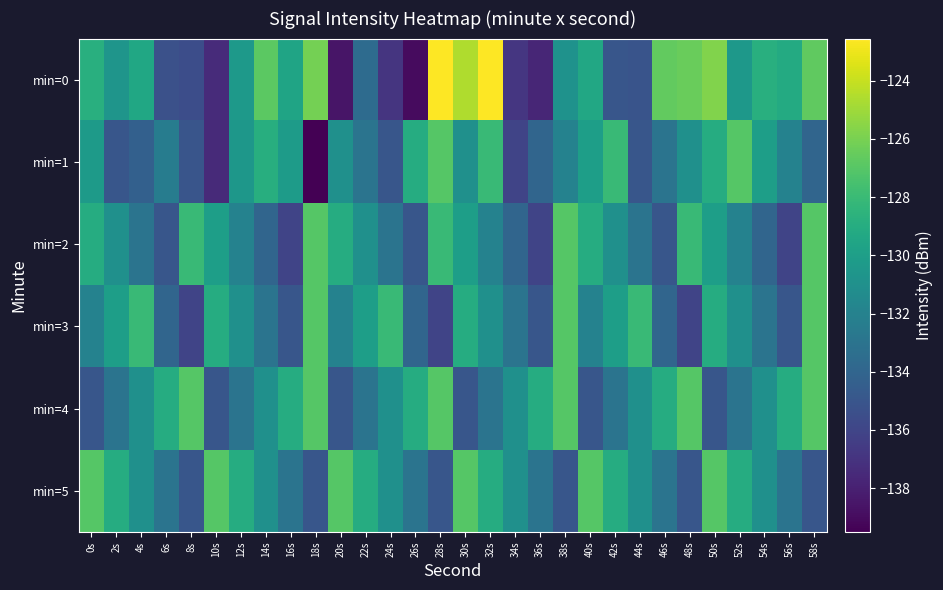

Reading left to right, extract all data points from this chart.

min=0: 0s=-128.8	2s=-130.6	4s=-129.4	6s=-135.3	8s=-135.5	10s=-137.4	12s=-130.4	14s=-126.8	16s=-129.6	18s=-126.1	20s=-138.6	22s=-133.6	24s=-136.9	26s=-139.0	28s=-122.6	30s=-124.6	32s=-122.6	34s=-136.8	36s=-137.7	38s=-130.8	40s=-129.3	42s=-134.9	44s=-135.1	46s=-126.6	48s=-126.4	50s=-125.8	52s=-130.5	54s=-128.8	56s=-129.1	58s=-126.7
min=1: 0s=-130.3	2s=-134.9	4s=-134.3	6s=-132.4	8s=-135.0	10s=-137.5	12s=-130.5	14s=-128.9	16s=-130.2	18s=-139.5	20s=-131.0	22s=-133.0	24s=-135.0	26s=-129.0	28s=-127.0	30s=-131.0	32s=-128.0	34s=-136.0	36s=-134.0	38s=-132.0	40s=-130.0	42s=-128.0	44s=-135.0	46s=-133.0	48s=-131.0	50s=-129.0	52s=-127.0	54s=-130.0	56s=-132.0	58s=-134.0
min=2: 0s=-129.0	2s=-131.0	4s=-133.0	6s=-135.0	8s=-128.0	10s=-130.0	12s=-132.0	14s=-134.0	16s=-136.0	18s=-127.0	20s=-129.0	22s=-131.0	24s=-133.0	26s=-135.0	28s=-128.0	30s=-130.0	32s=-132.0	34s=-134.0	36s=-136.0	38s=-127.0	40s=-129.0	42s=-131.0	44s=-133.0	46s=-135.0	48s=-128.0	50s=-130.0	52s=-132.0	54s=-134.0	56s=-136.0	58s=-127.0
min=3: 0s=-132.0	2s=-130.0	4s=-128.0	6s=-134.0	8s=-136.0	10s=-129.0	12s=-131.0	14s=-133.0	16s=-135.0	18s=-127.0	20s=-132.0	22s=-130.0	24s=-128.0	26s=-134.0	28s=-136.0	30s=-129.0	32s=-131.0	34s=-133.0	36s=-135.0	38s=-127.0	40s=-132.0	42s=-130.0	44s=-128.0	46s=-134.0	48s=-136.0	50s=-129.0	52s=-131.0	54s=-133.0	56s=-135.0	58s=-127.0
min=4: 0s=-135.0	2s=-133.0	4s=-131.0	6s=-129.0	8s=-127.0	10s=-135.0	12s=-133.0	14s=-131.0	16s=-129.0	18s=-127.0	20s=-135.0	22s=-133.0	24s=-131.0	26s=-129.0	28s=-127.0	30s=-135.0	32s=-133.0	34s=-131.0	36s=-129.0	38s=-127.0	40s=-135.0	42s=-133.0	44s=-131.0	46s=-129.0	48s=-127.0	50s=-135.0	52s=-133.0	54s=-131.0	56s=-129.0	58s=-127.0
min=5: 0s=-127.0	2s=-129.0	4s=-131.0	6s=-133.0	8s=-135.0	10s=-127.0	12s=-129.0	14s=-131.0	16s=-133.0	18s=-135.0	20s=-127.0	22s=-129.0	24s=-131.0	26s=-133.0	28s=-135.0	30s=-127.0	32s=-129.0	34s=-131.0	36s=-133.0	38s=-135.0	40s=-127.0	42s=-129.0	44s=-131.0	46s=-133.0	48s=-135.0	50s=-127.0	52s=-129.0	54s=-131.0	56s=-133.0	58s=-135.0